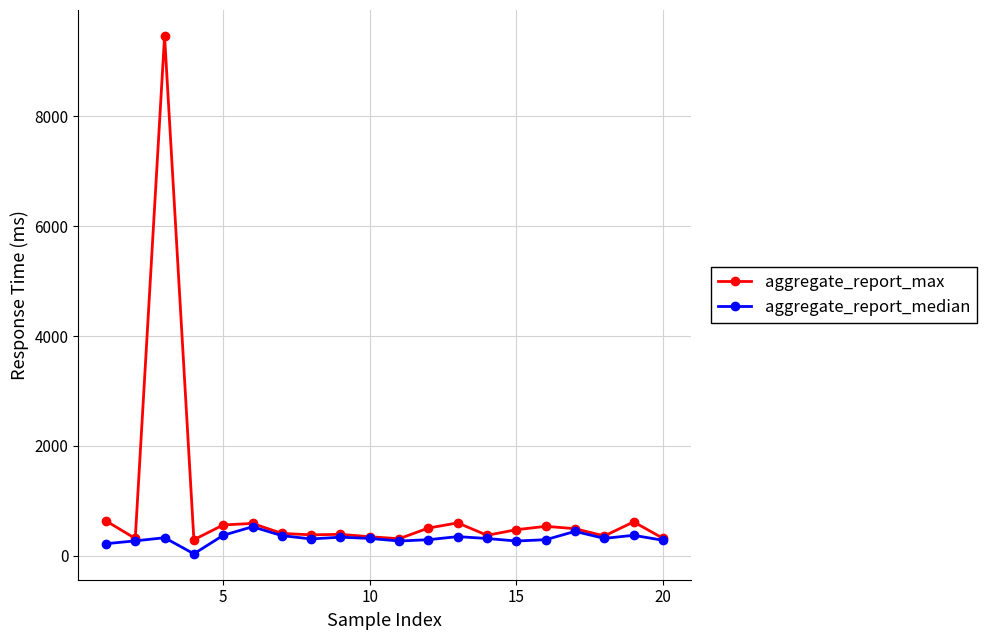

True or false: aggregate_report_median has more than 0 interior local peaks.

True